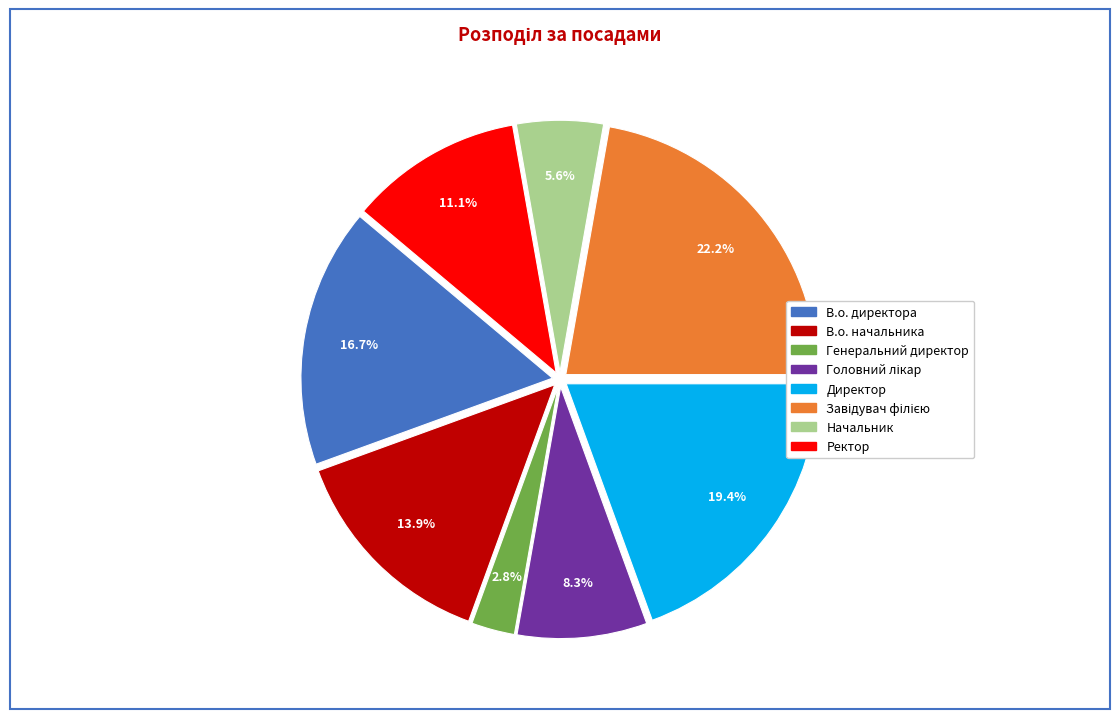

How many slices are in this pie chart?

8